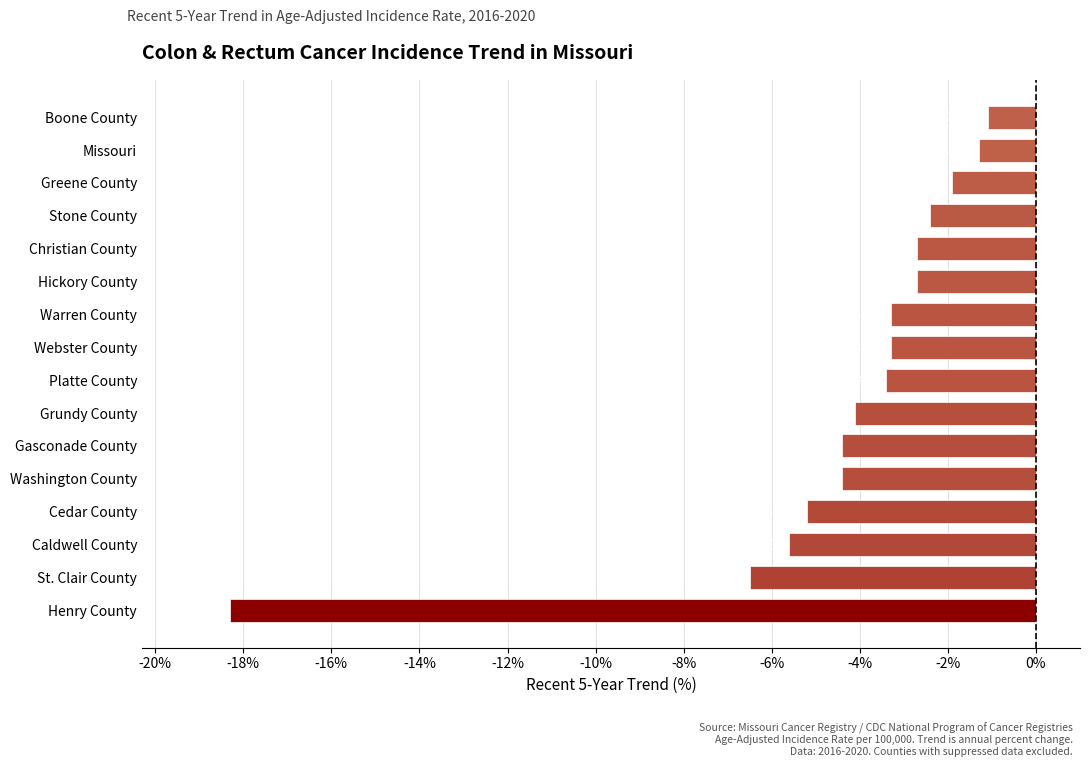

Count the number of categories in the chart.

16